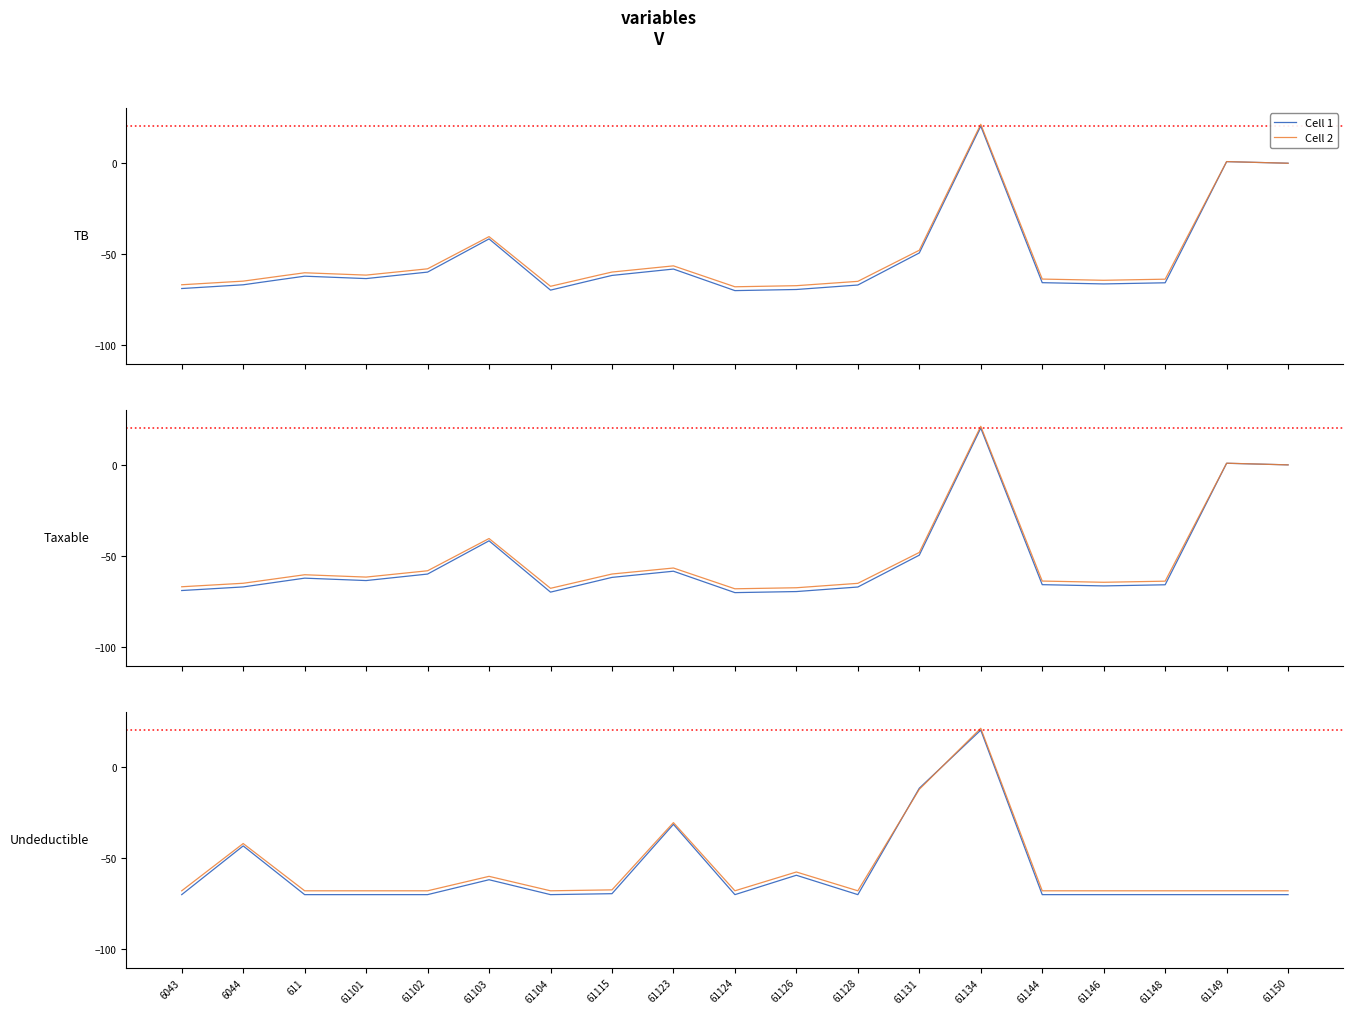

The Cell 2 series shows -34.0 at 61102. True or false?

False